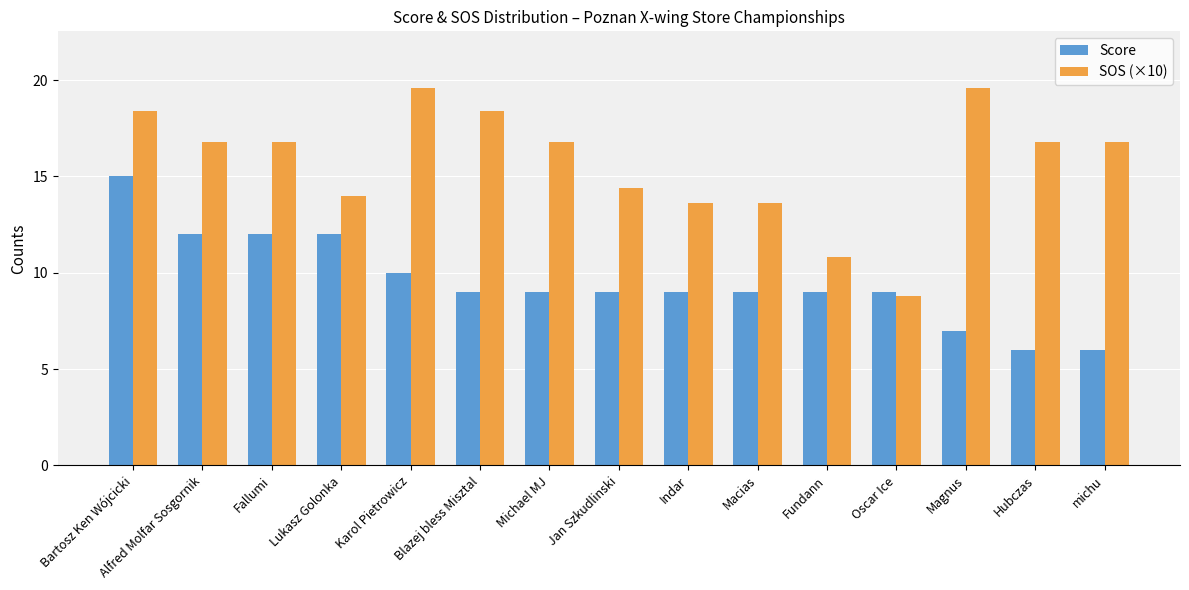

At which category is the sum across all series the highest?

Bartosz Ken Wójcicki